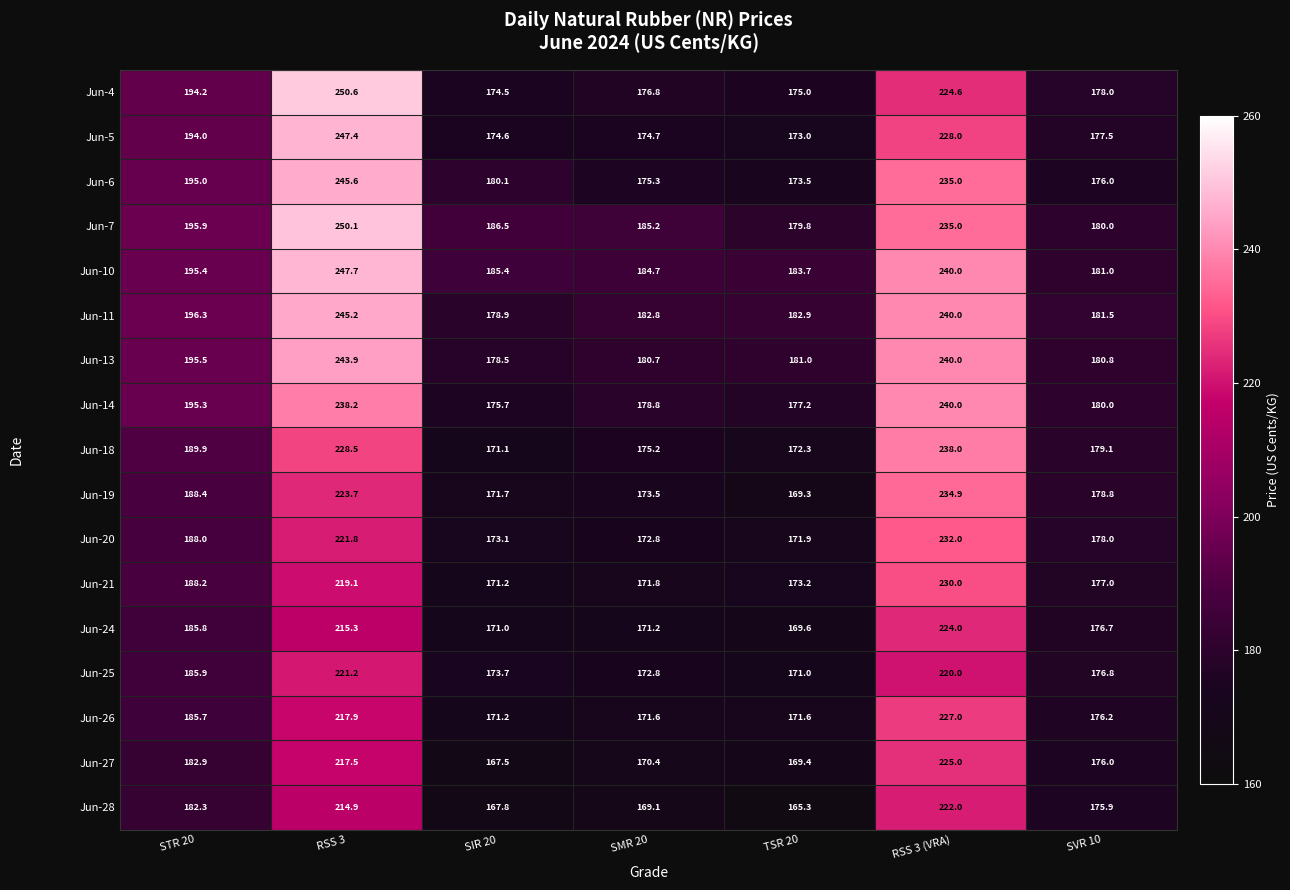

Which series has the largest total across all categories?

Jun-10